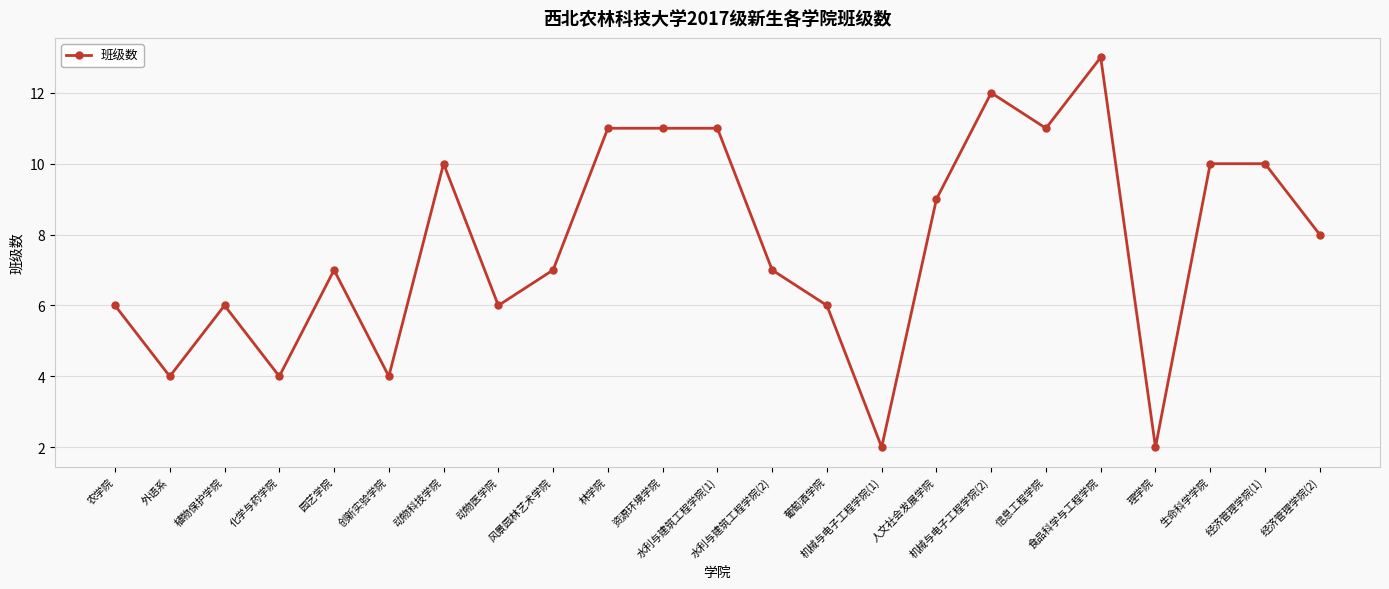

What is the difference between the maximum and minimum values?

11